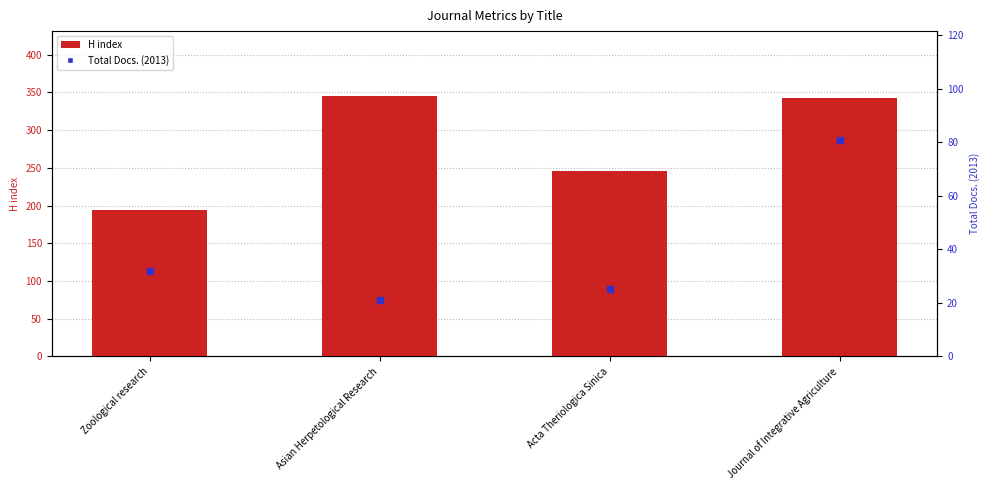

What are all the series names shown in the legend?

H index, Total Docs. (2013)